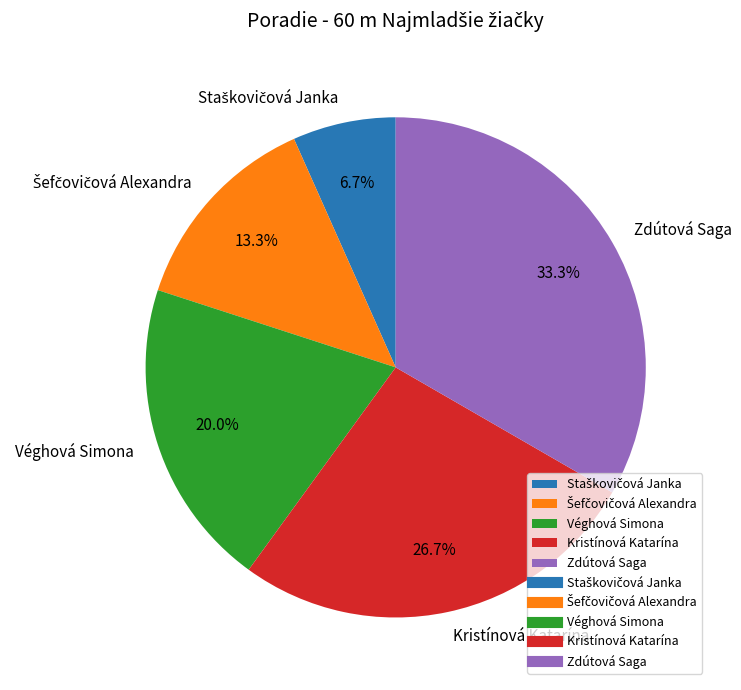

Does Zdútová Saga account for over 50% of the chart?

No